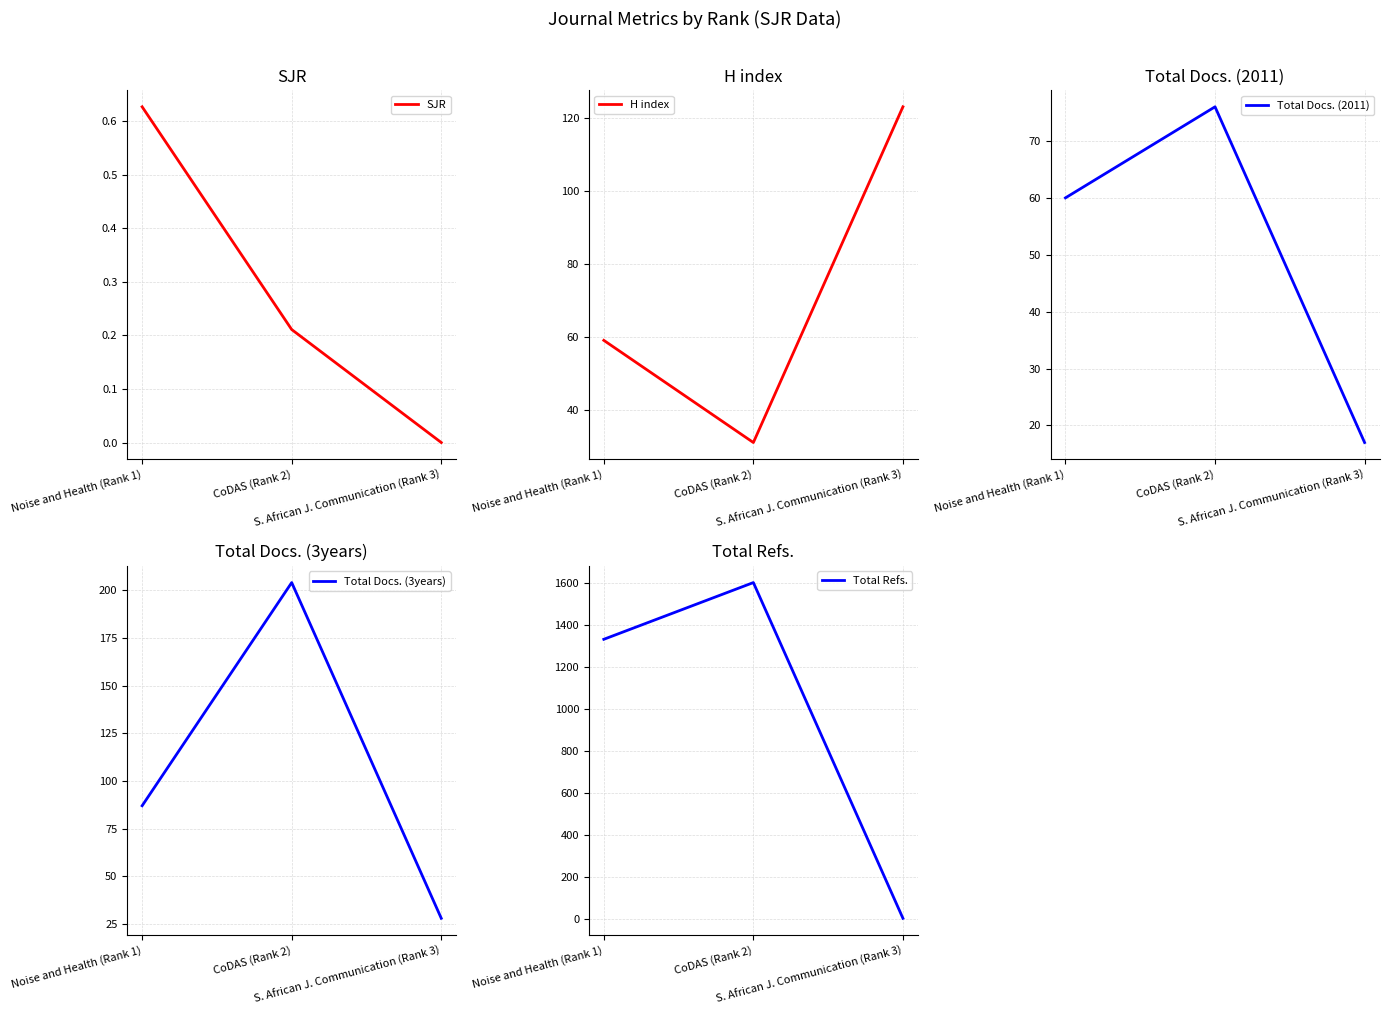

True or false: H index has a value of 123.0 at S. African J. Communication (Rank 3).

True